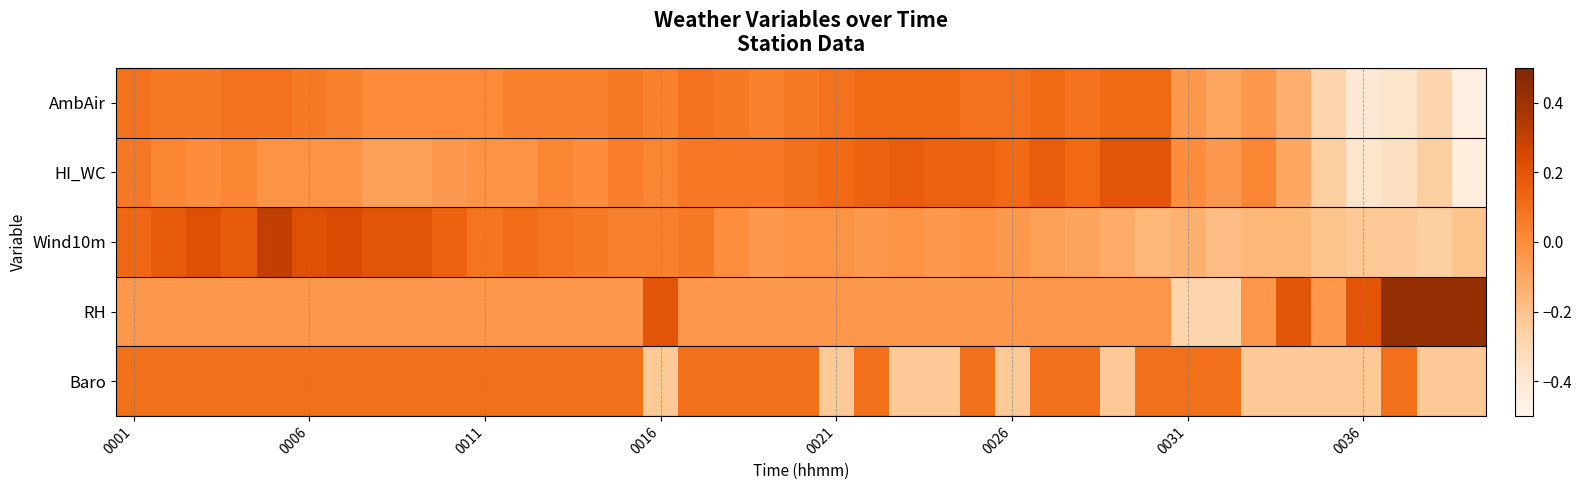

Rank the series by their maximum value, from highest to lowest.

RH, Wind10m, HI_WC, AmbAir, Baro